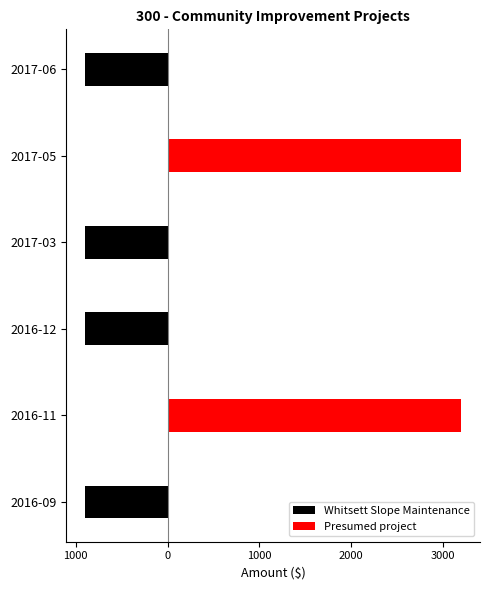

Between 2017-05 and 2016-12, which is larger?

2017-05